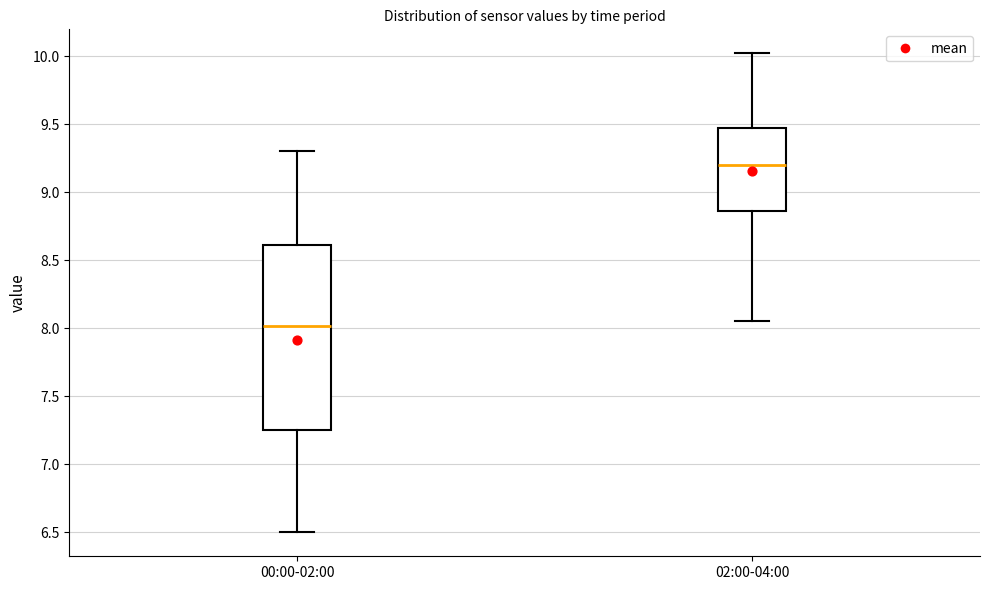

Where is the lower edge of the box for 00:00-02:00 on the y-axis? The values are not printed on the chart, so give them approximately, as read against the axis.

7.25